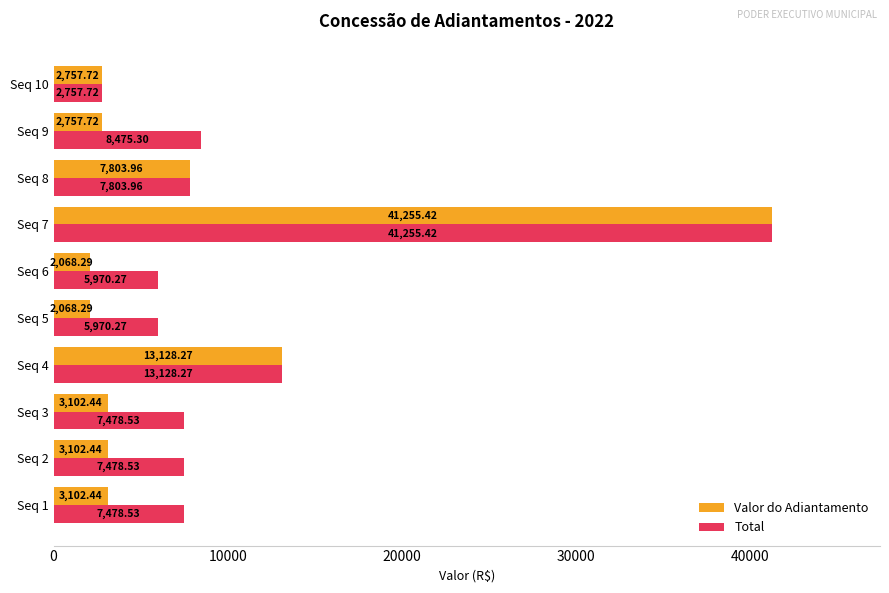

What is the average value of the Valor do Adiantamento series?

8114.7